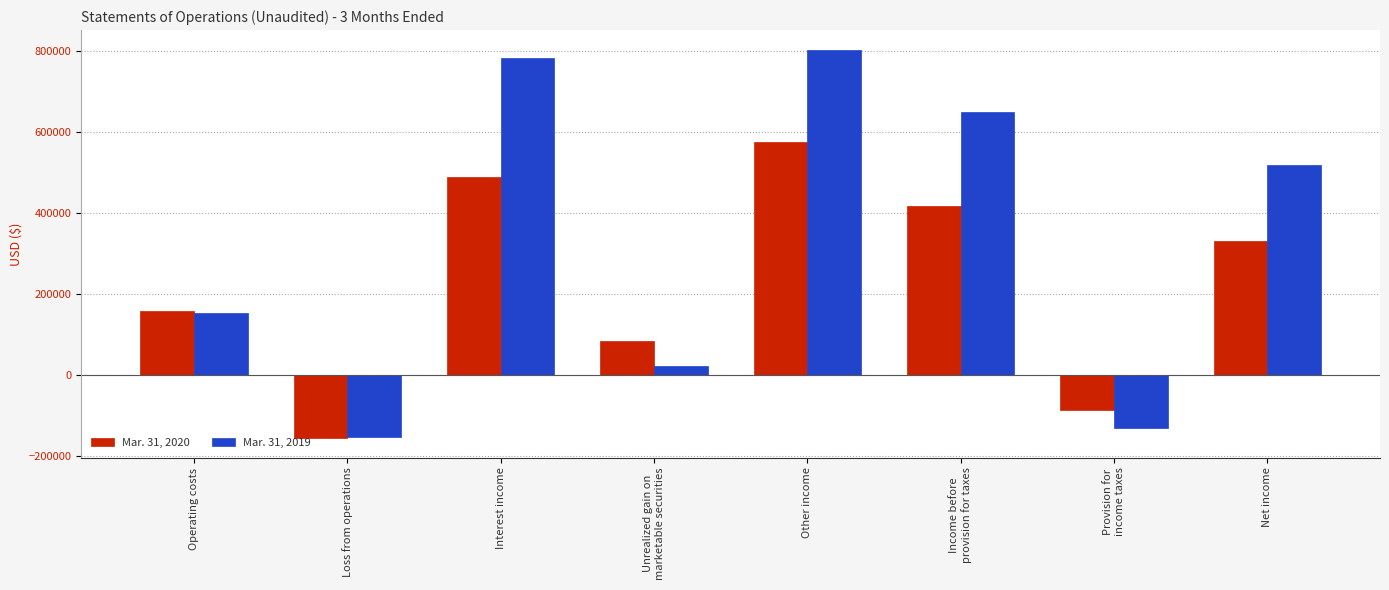

What are all the series names shown in the legend?

Mar. 31, 2020, Mar. 31, 2019